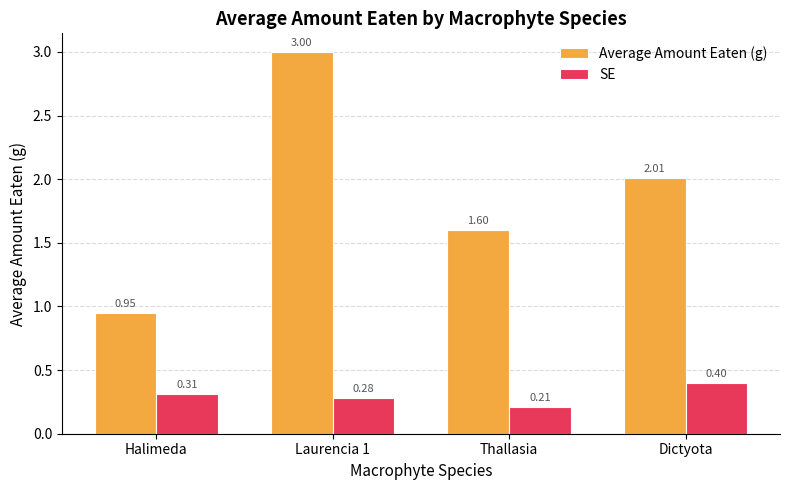

Rank the categories by Average Amount Eaten (g) value from lowest to highest.

Halimeda, Thallasia, Dictyota, Laurencia 1